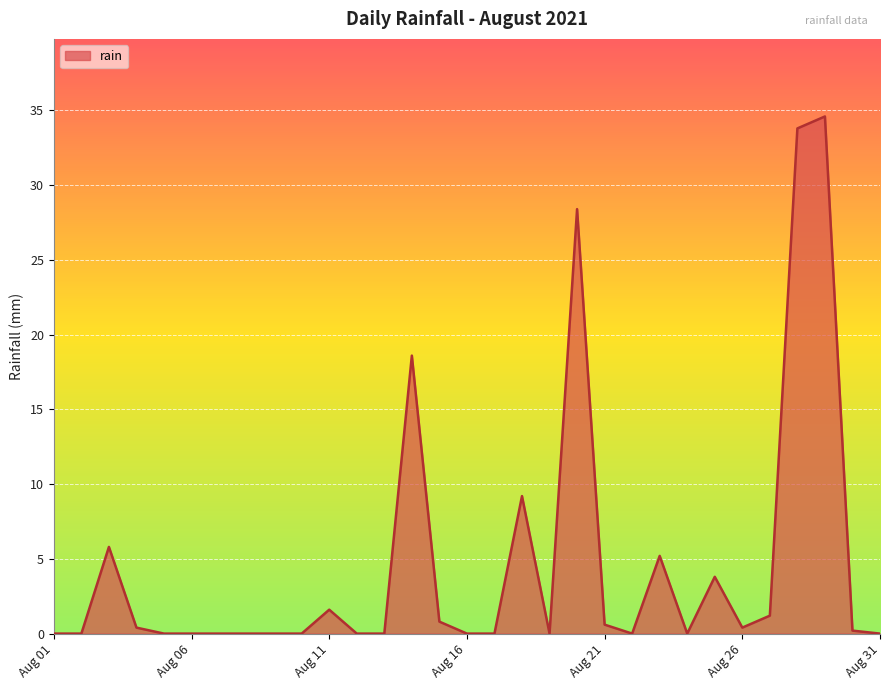

What is the difference between the maximum and minimum values?

34.6